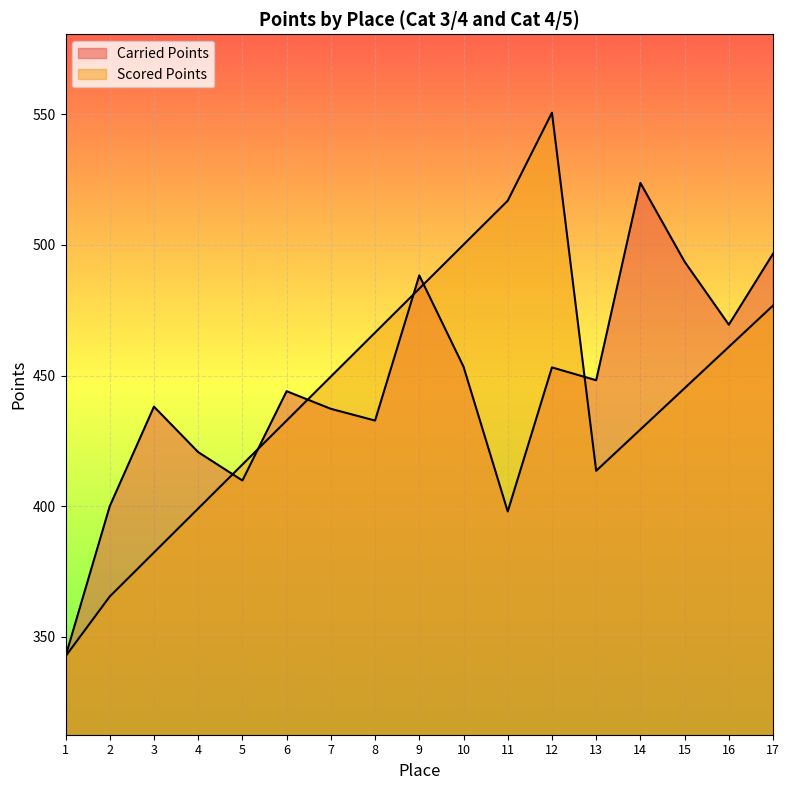

What is the difference between the highest and lowest values at 14?

94.3